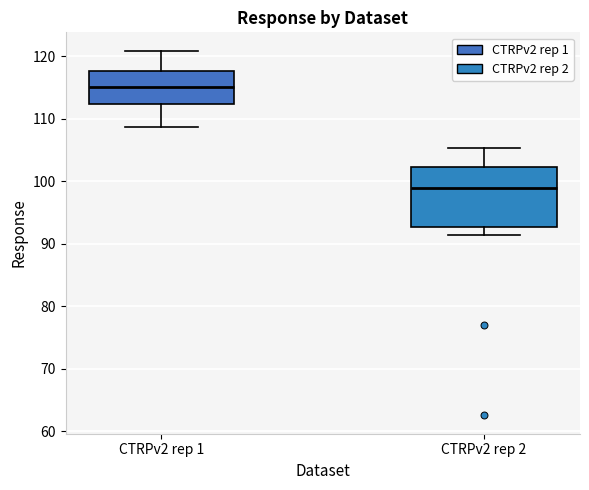

Comparing the boxes themselves (not the whiskers), which one is the tallest?

CTRPv2 rep 2